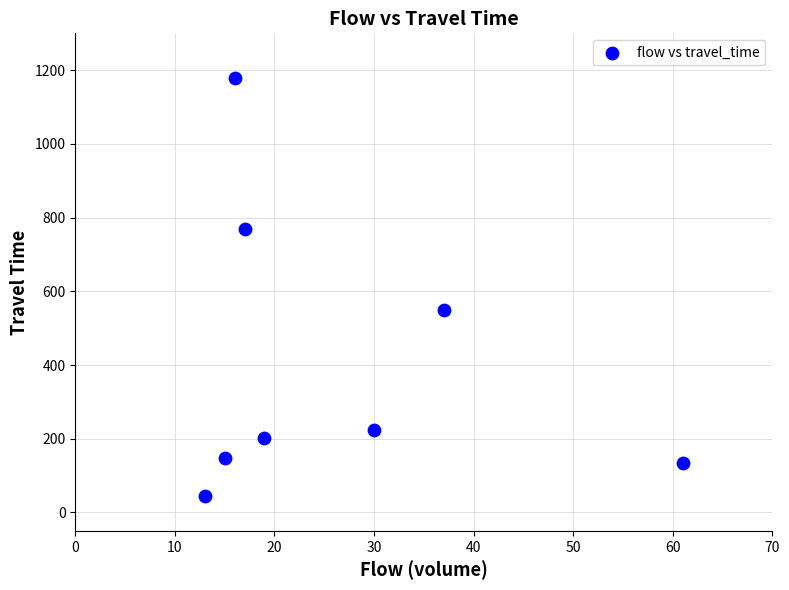

What Y value in the scatter plot is closest to 612?

550